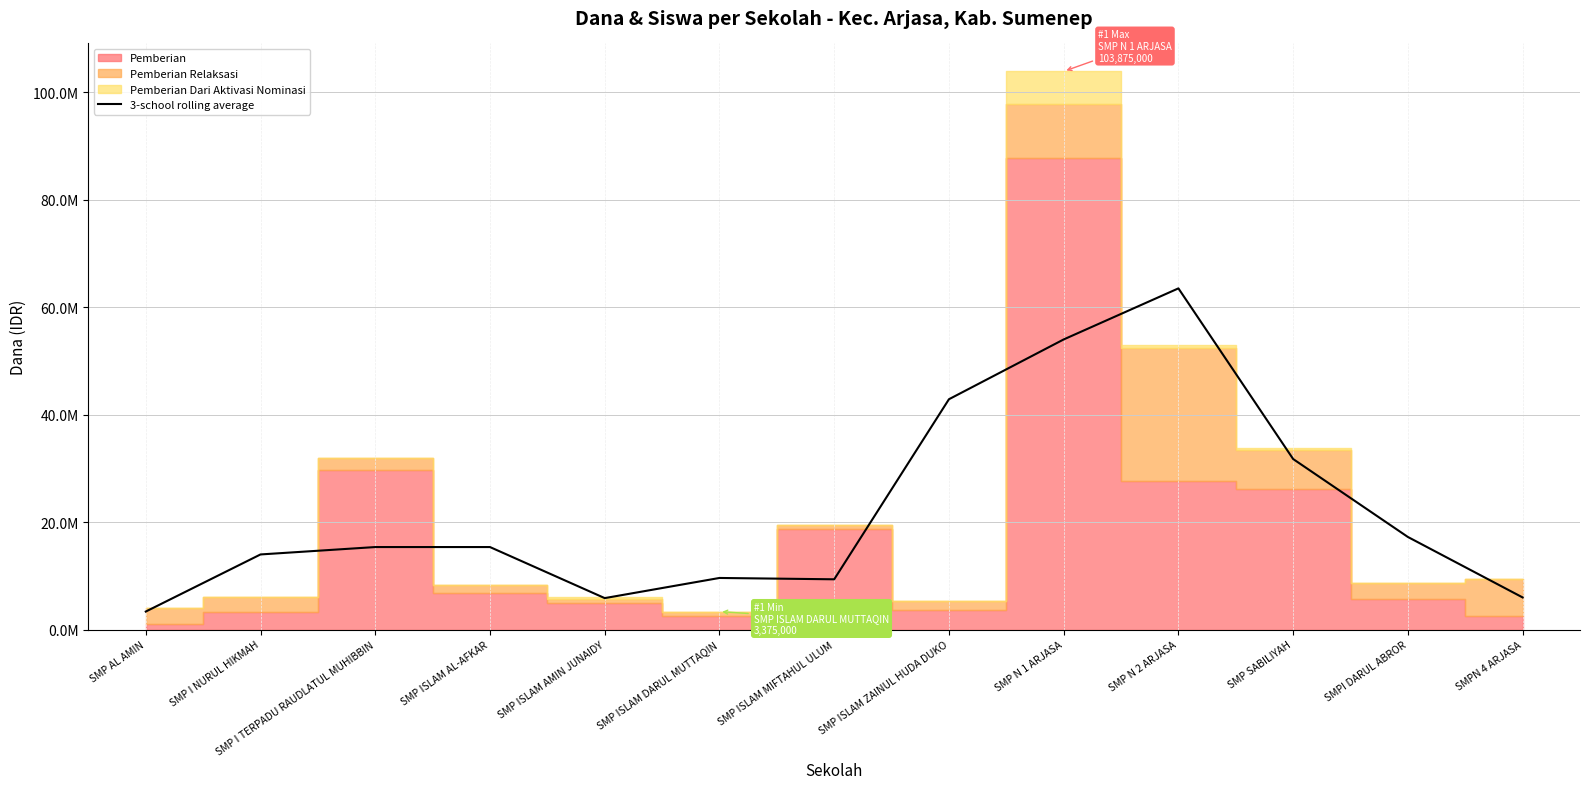

Reading right to left, list all the values displayed in this chart.

6000000	17250000	31750000	63500000	54000000	42875000	9375000	9625000	5875000	15375000	15375000	14000000	3375000